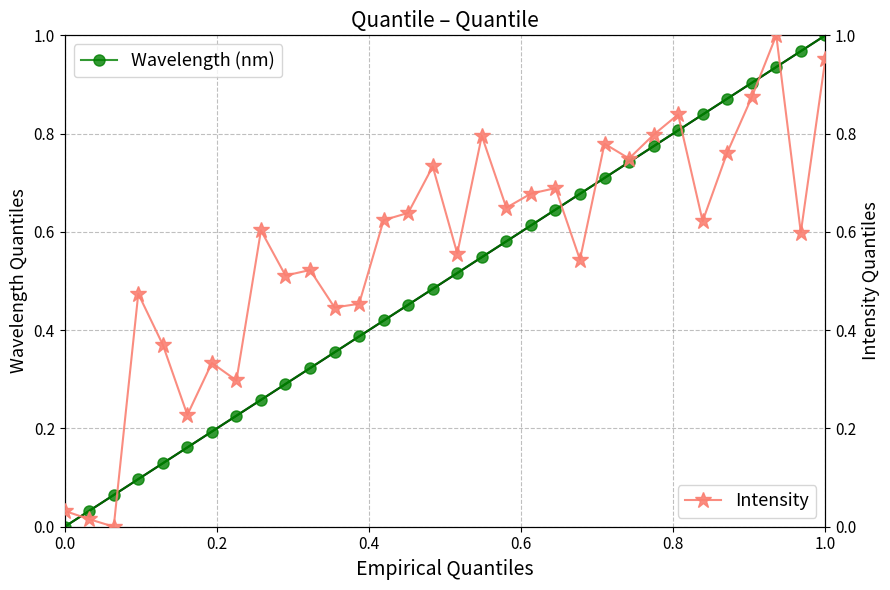

True or false: Intensity and Wavelength (nm) intersect in this chart.

True